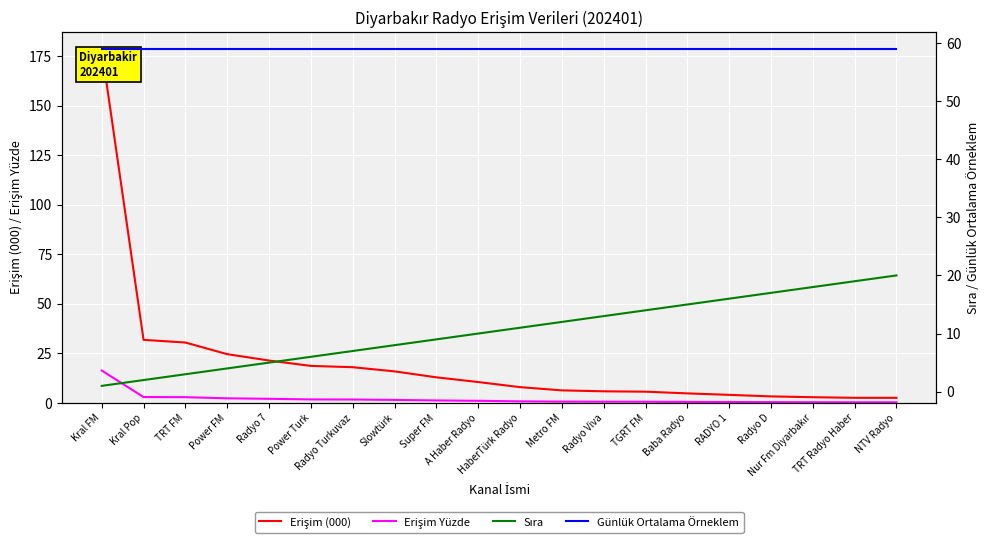

At Radyo D, list the series in order from largest to smallest.

Günlük Ortalama Örneklem, Sıra, Erişim (000), Erişim Yüzde